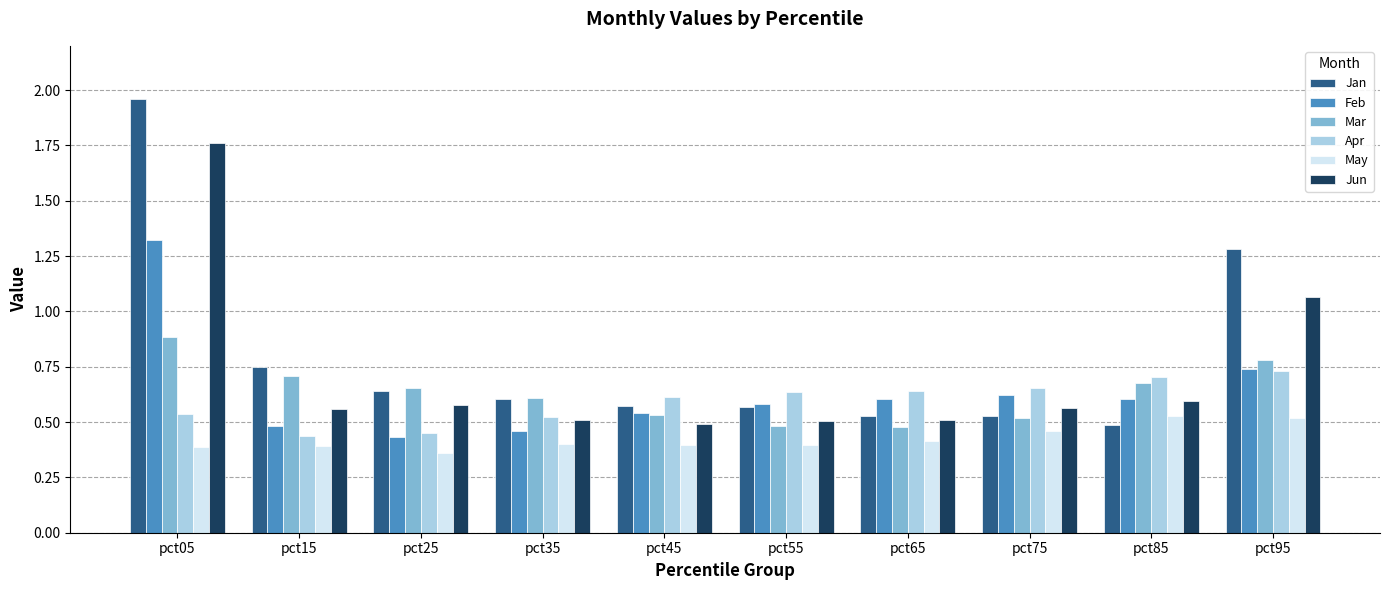

Does the chart contain any negative values?

No